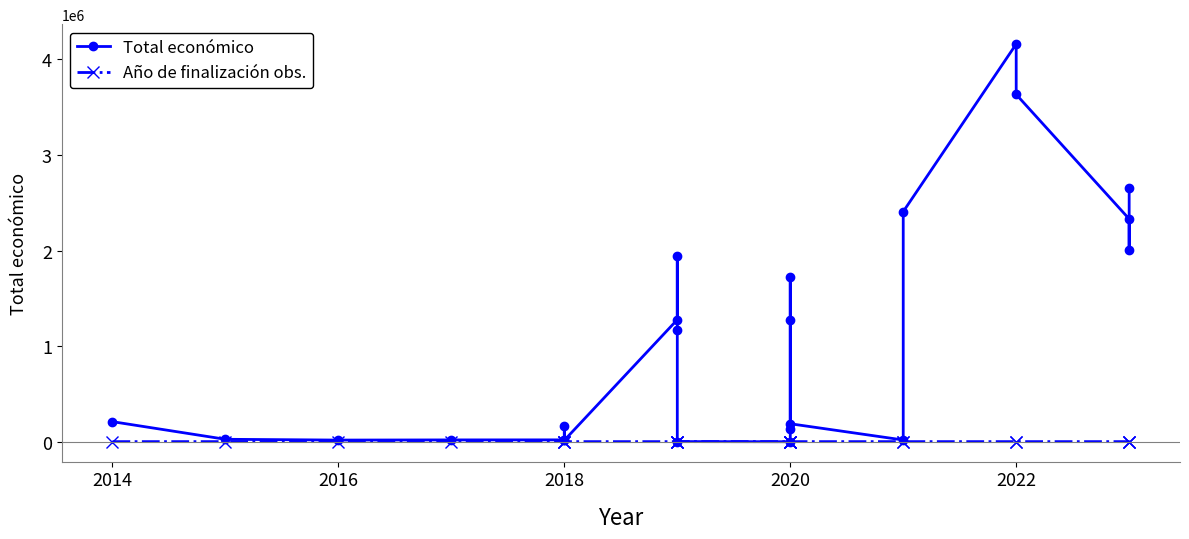

List the series in order of their peak value, lowest first.

Año de finalización obs., Total económico